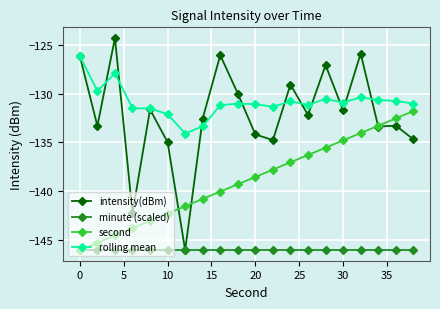

Rank the series by their maximum value, from highest to lowest.

intensity(dBm), rolling mean, second, minute (scaled)